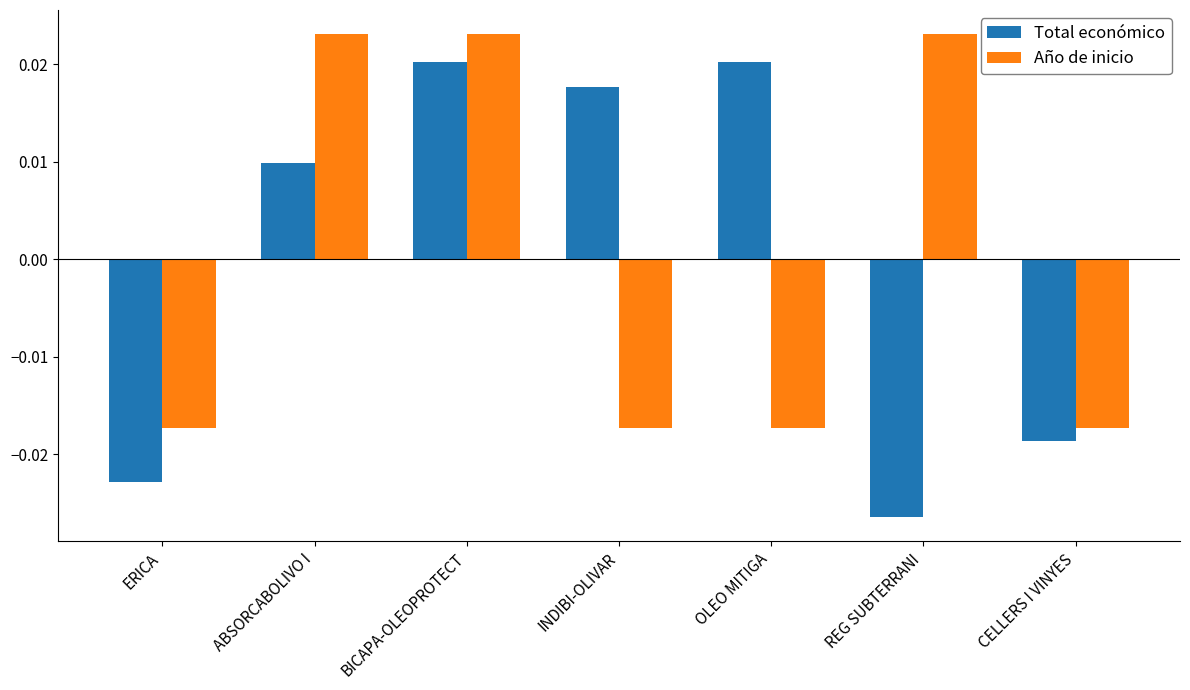

Which series has the largest range (max minus min)?

Total económico